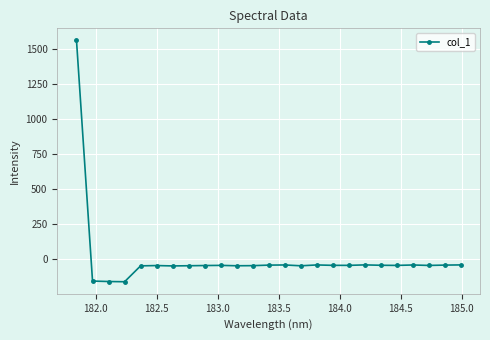

What is the value of the 11th point from the left?

-46.9